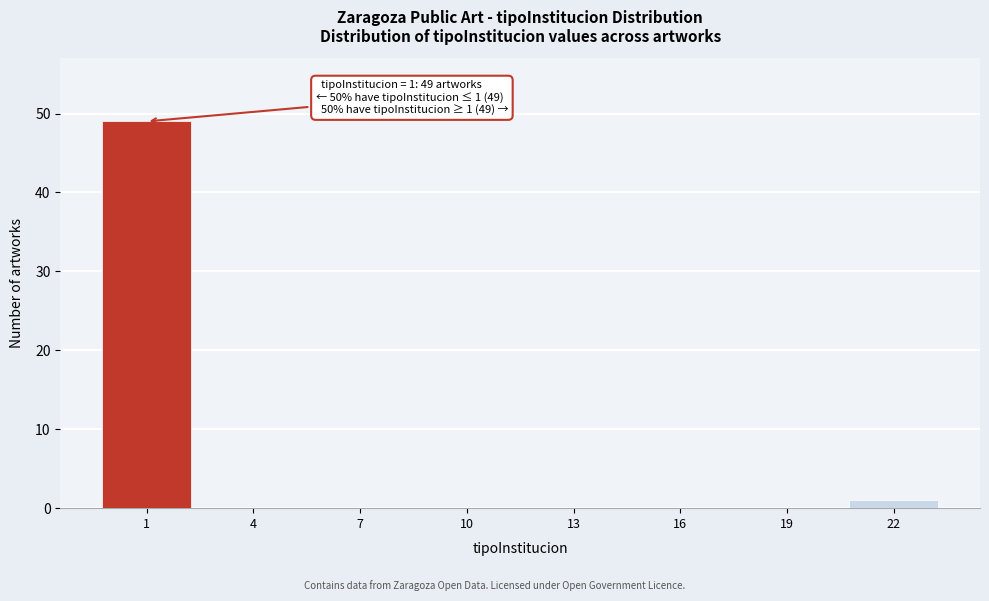

Reading left to right, what are all the values shown in this chart?

1=49	4=0	7=0	10=0	13=0	16=0	19=0	22=1